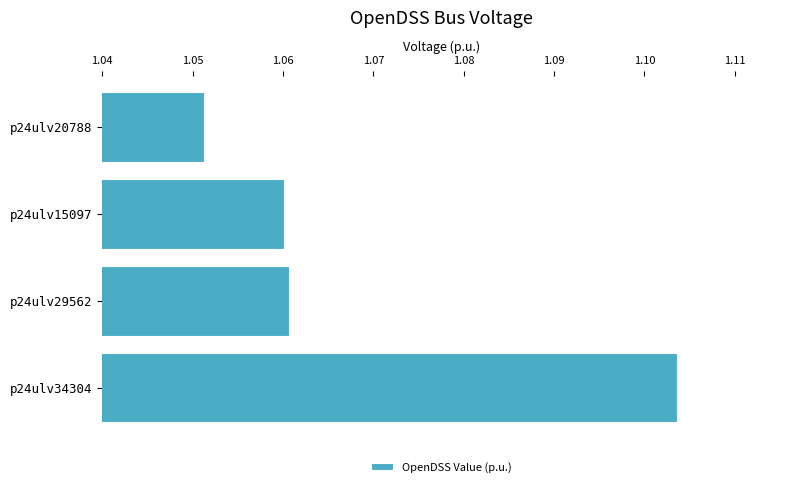

What position from the top is p24ulv34304?

4